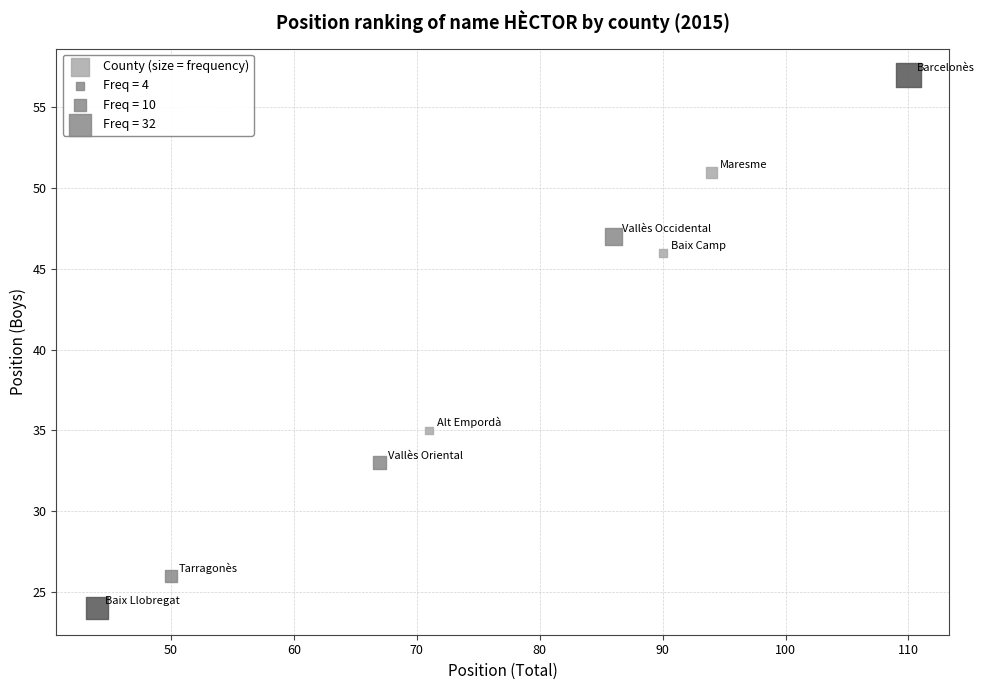

What Y value in the scatter plot is closest to 40?

35